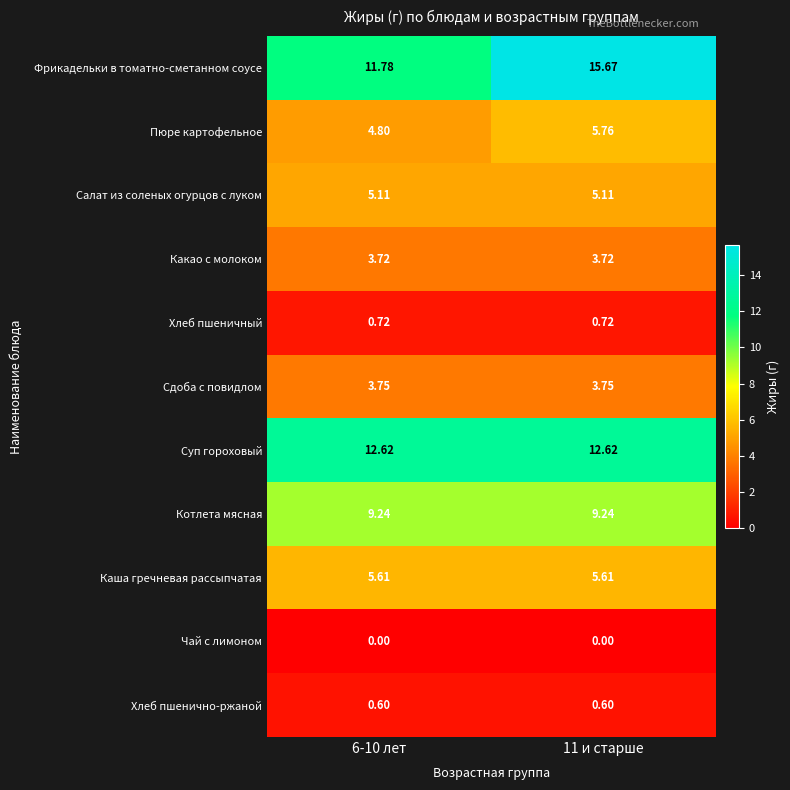

What is the greatest value displayed?

15.7